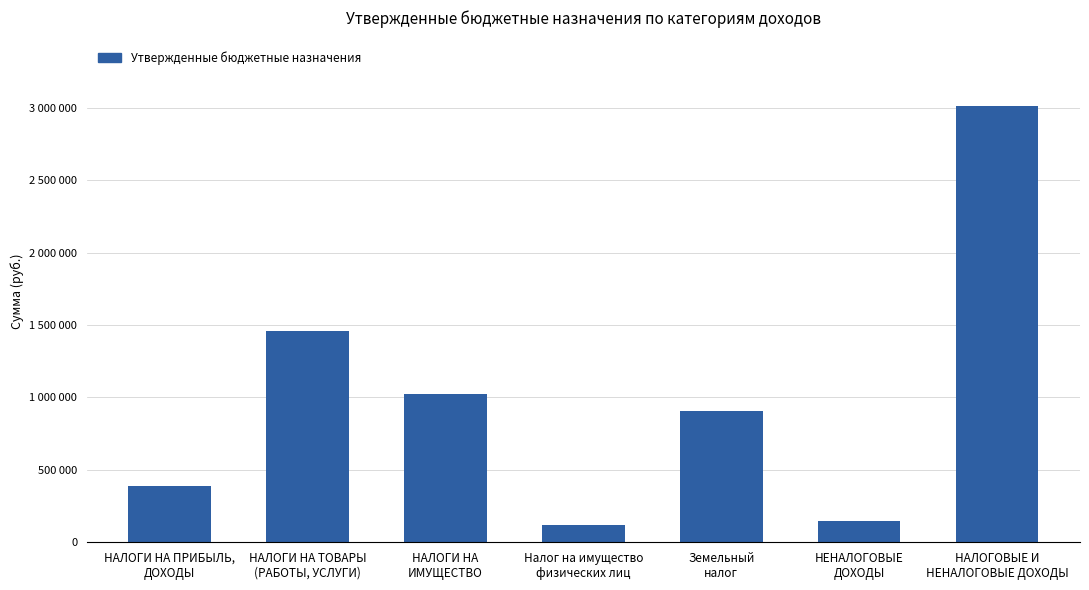

Are the bars horizontal?

No